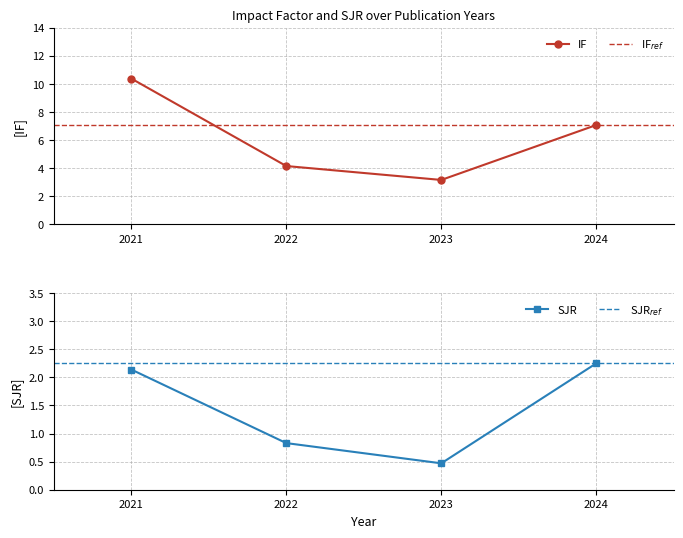

Where is the first local minimum for IF?

2023